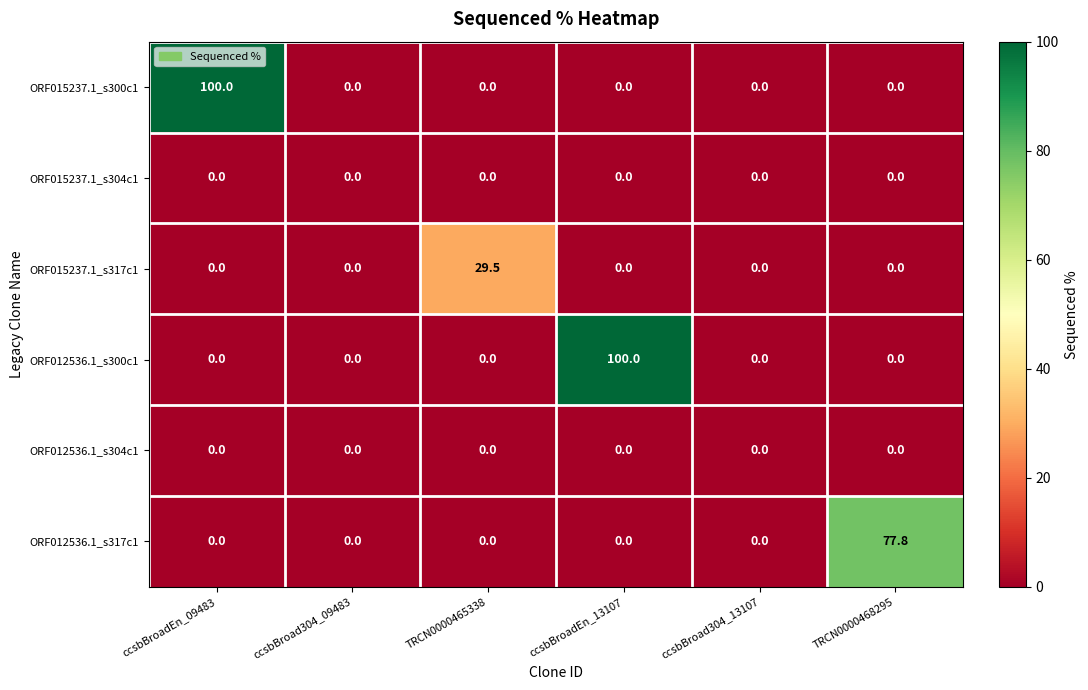

What is the greatest value displayed?

100.0